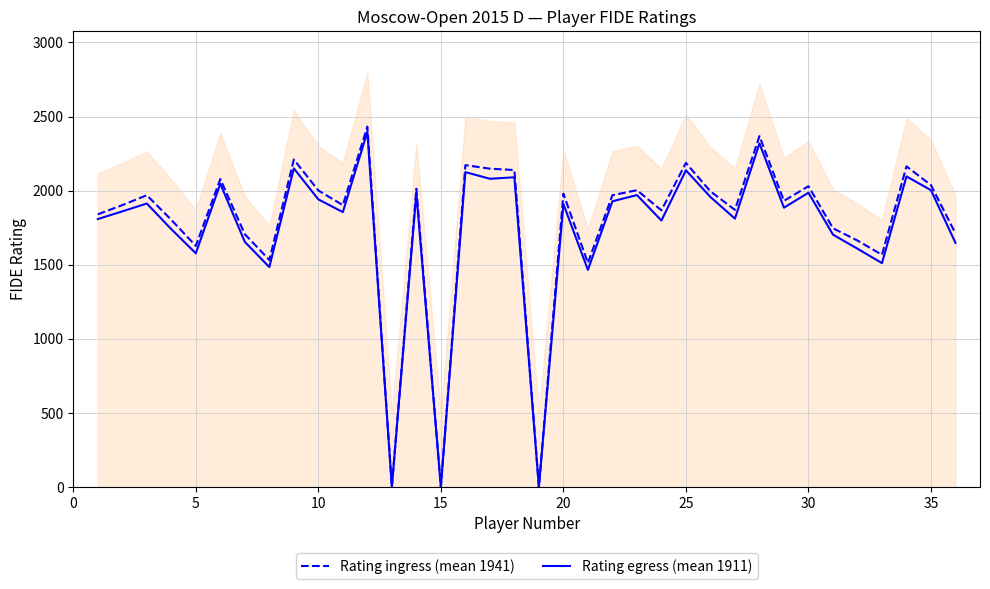

How many interior local valleys does the Rating egress (mean 1911) series have?

12